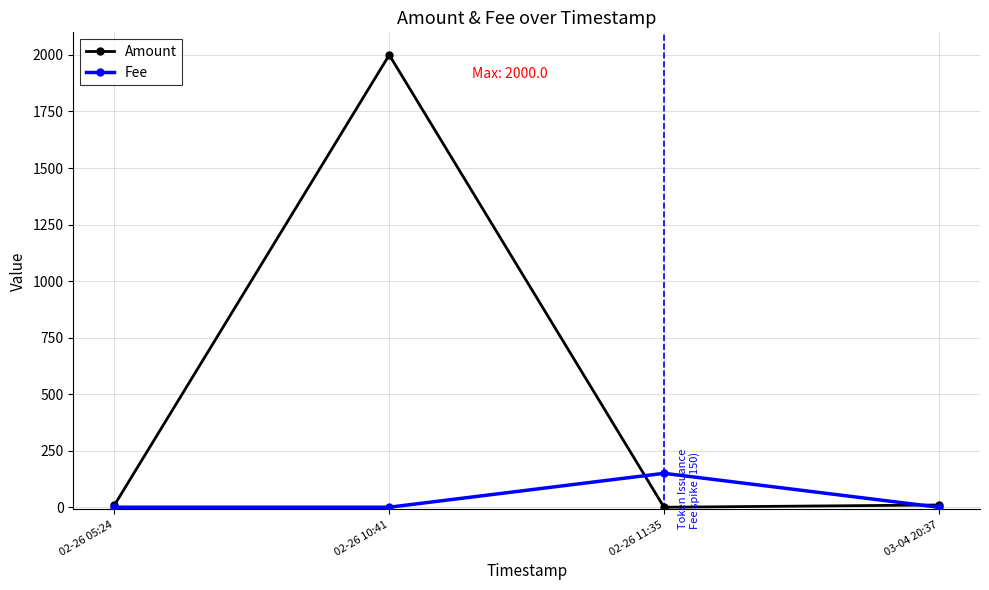

Rank the series by their average value, from lowest to highest.

Fee, Amount